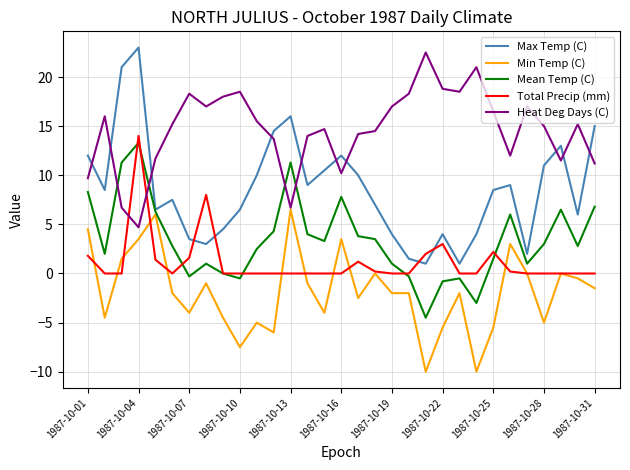

Which series ends up on top after the final intersection of Heat Deg Days (C) and Mean Temp (C)?

Heat Deg Days (C)